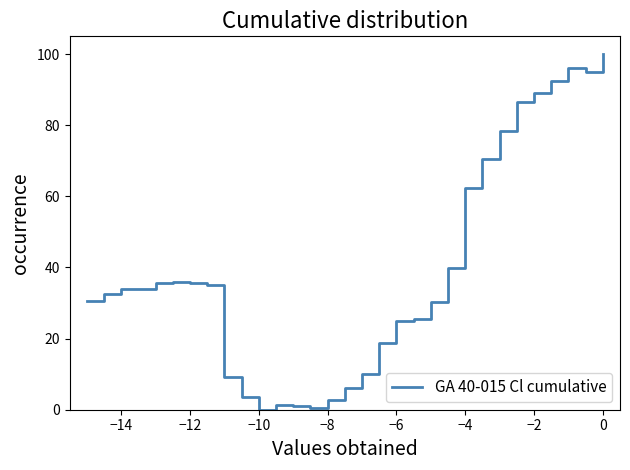

How many positive values are there?

29